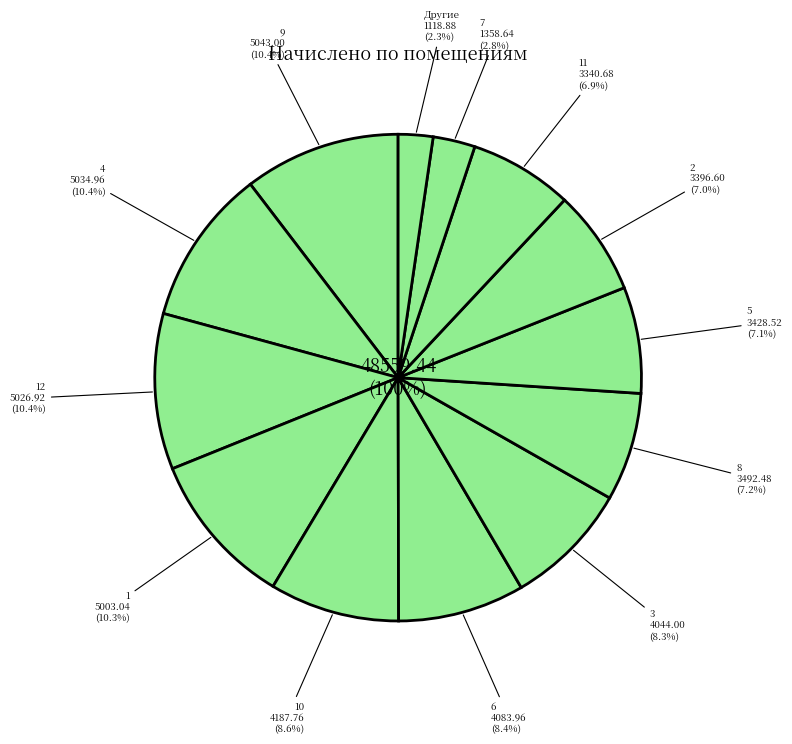

Do 7 and 4 together represent more than half of the pie?

No